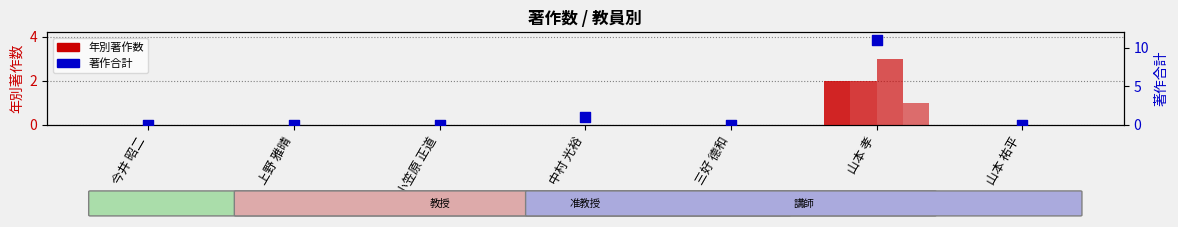

Which series has the largest total across all categories?

著作合計